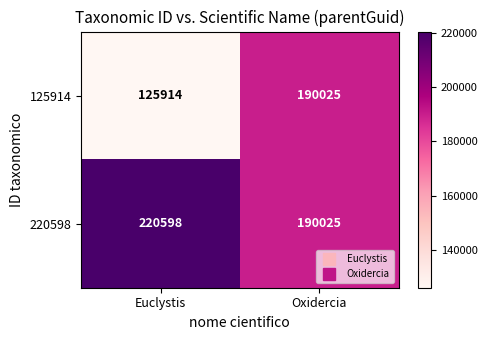

Is it true that 125914 equals 190025 at Oxidercia?

True